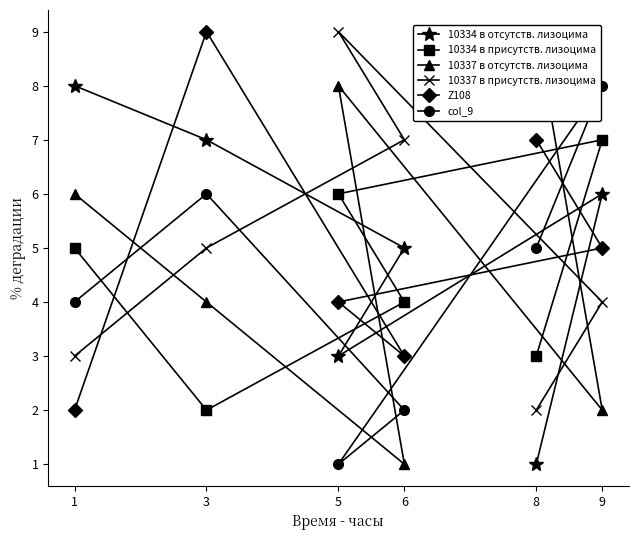

What is the difference between the 10334 в отсутств. лизоцима values at 8 and 6?

4